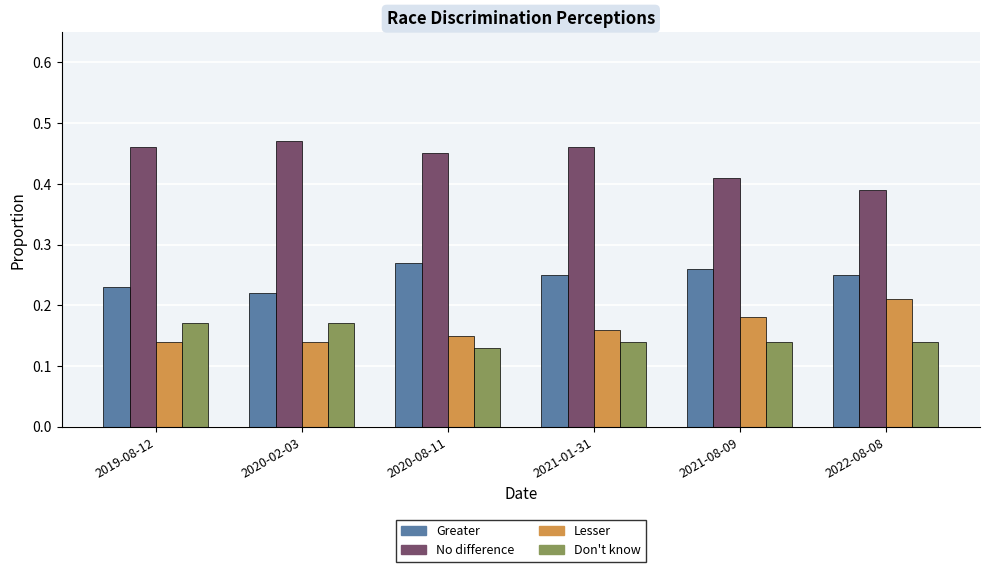

Where is No difference nearest to the value 0?

2022-08-08